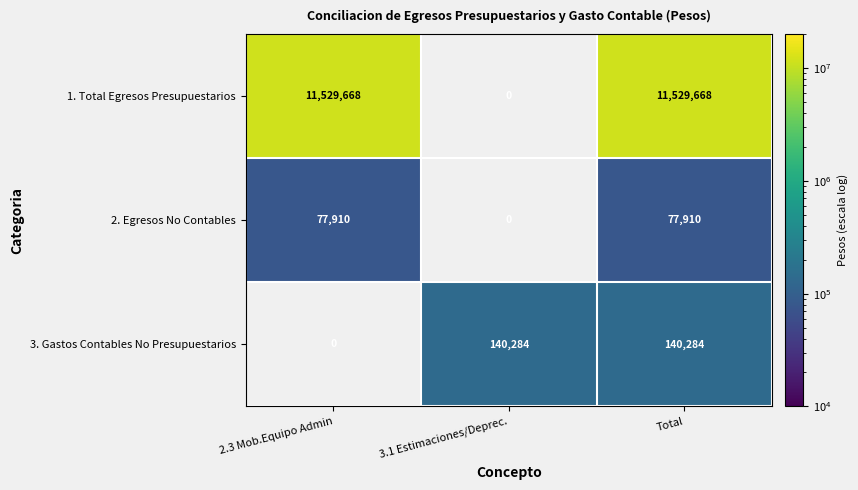

Where is 3. Gastos Contables No Presupuestarios nearest to the value 70142?

2.3 Mob.Equipo Admin